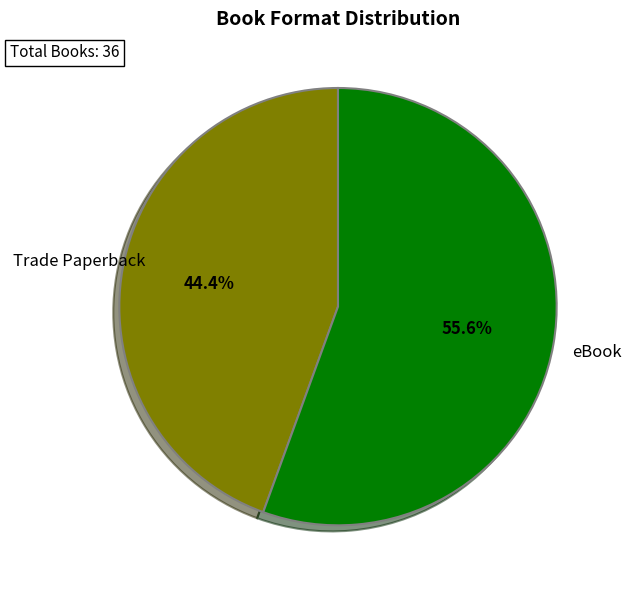

Does any single category account for the majority?

Yes